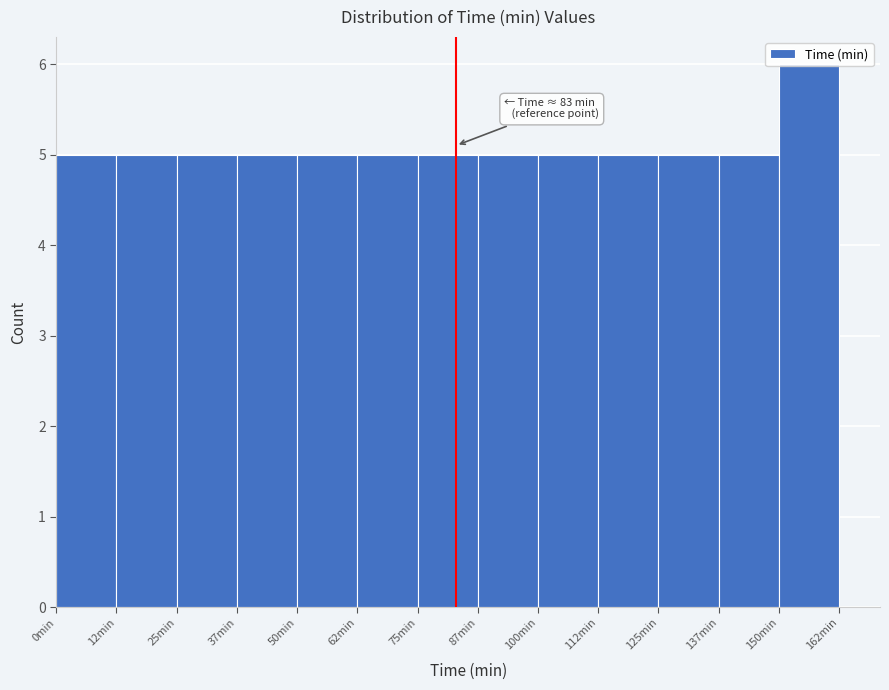

Over which range of the x-axis is the bar tallest?

150.0 to 162.5